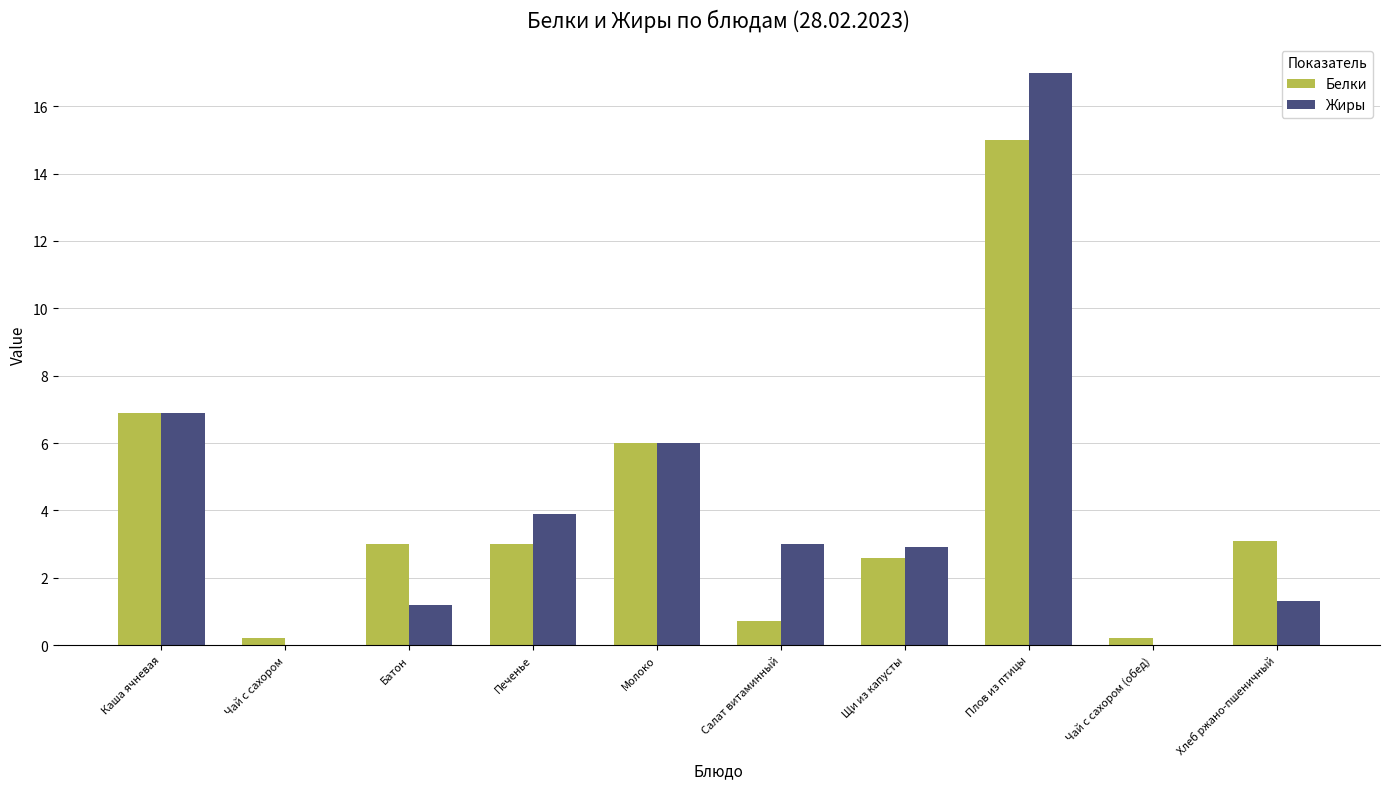

At which category is the sum across all series the highest?

Плов из птицы